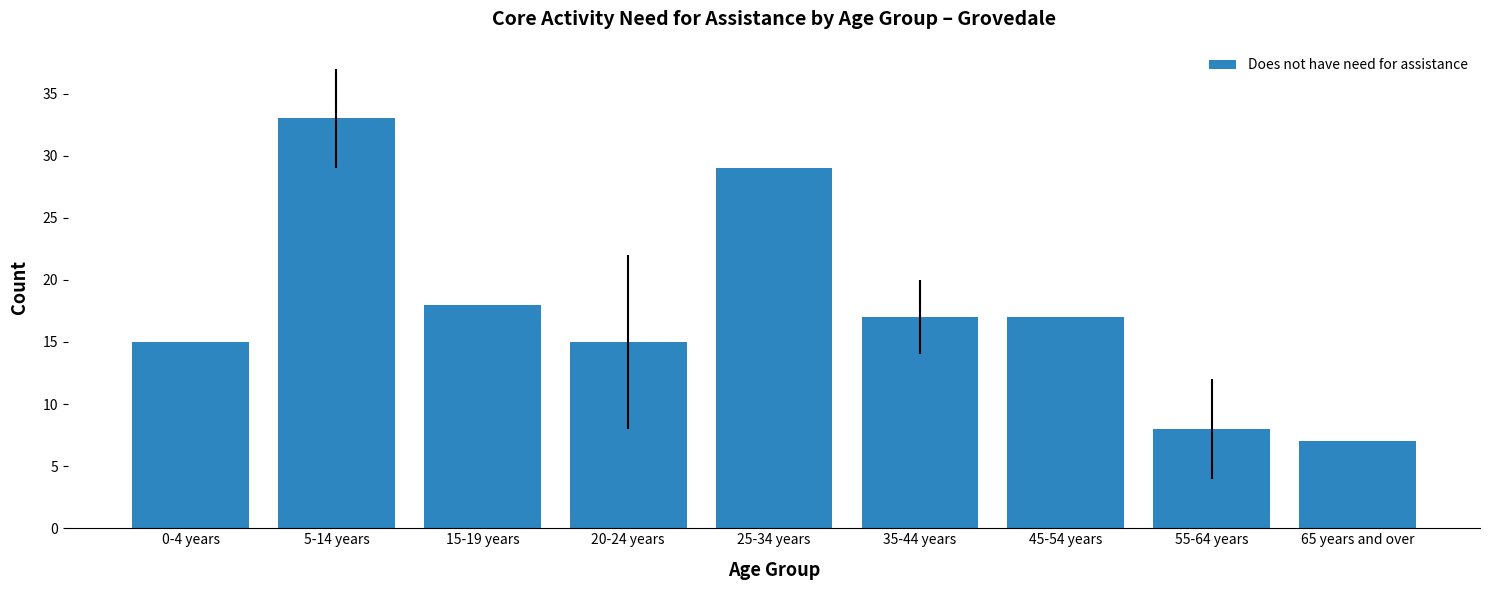

What is the value of the 6th bar from the left?

17